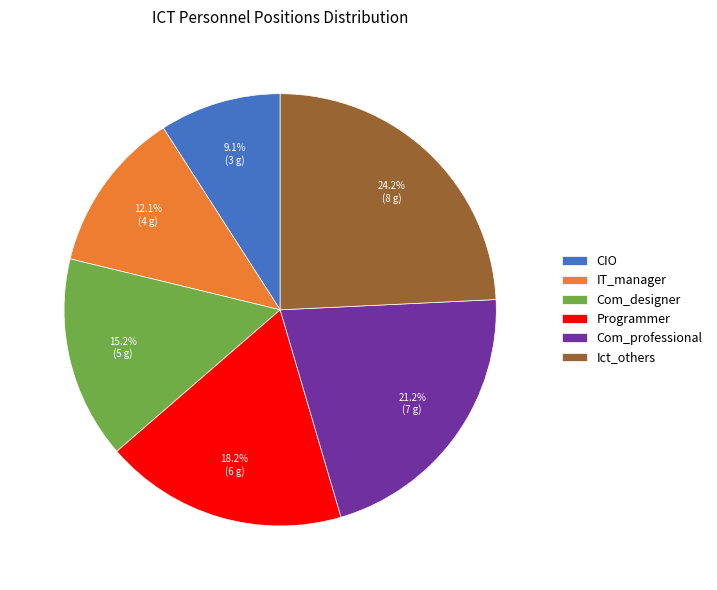

True or false: Ict_others accounts for 17% of the total.

False